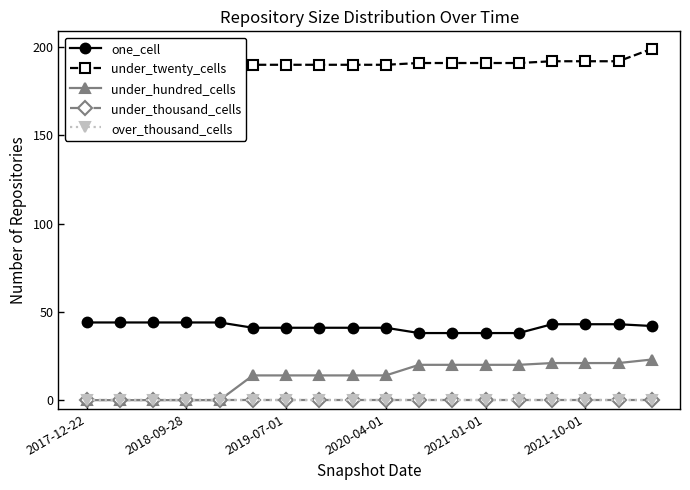

What is the greatest value displayed?

199